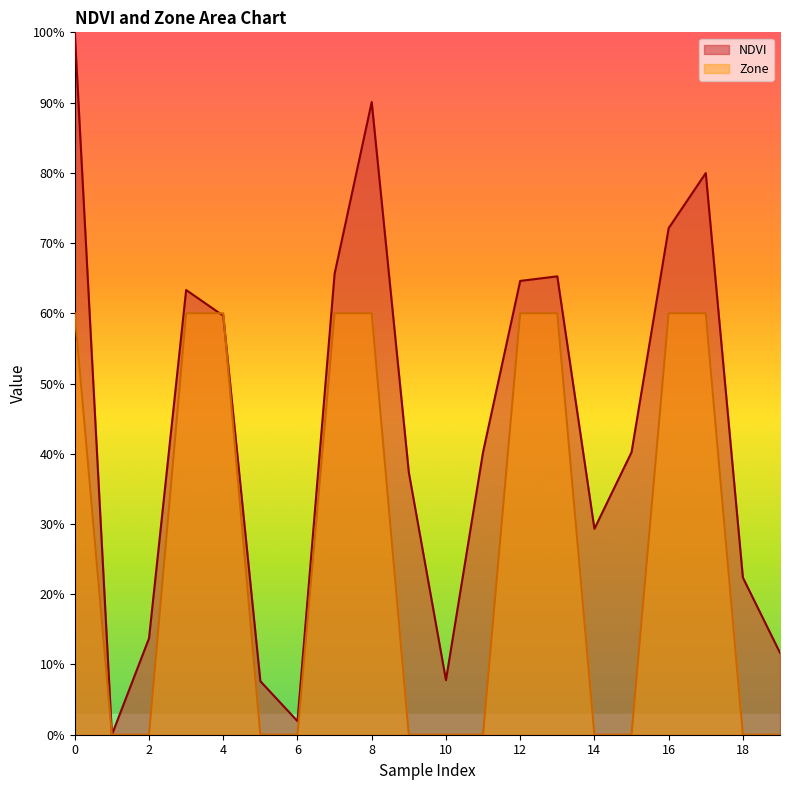

Reading left to right, what are all the values shown in this chart?

NDVI: 1.0	0.0	0.1	0.6	0.6	0.1	0.0	0.7	0.9	0.4	0.1	0.4	0.6	0.7	0.3	0.4	0.7	0.8	0.2	0.1
Zone: 0.6	0.0	0.0	0.6	0.6	0.0	0.0	0.6	0.6	0.0	0.0	0.0	0.6	0.6	0.0	0.0	0.6	0.6	0.0	0.0